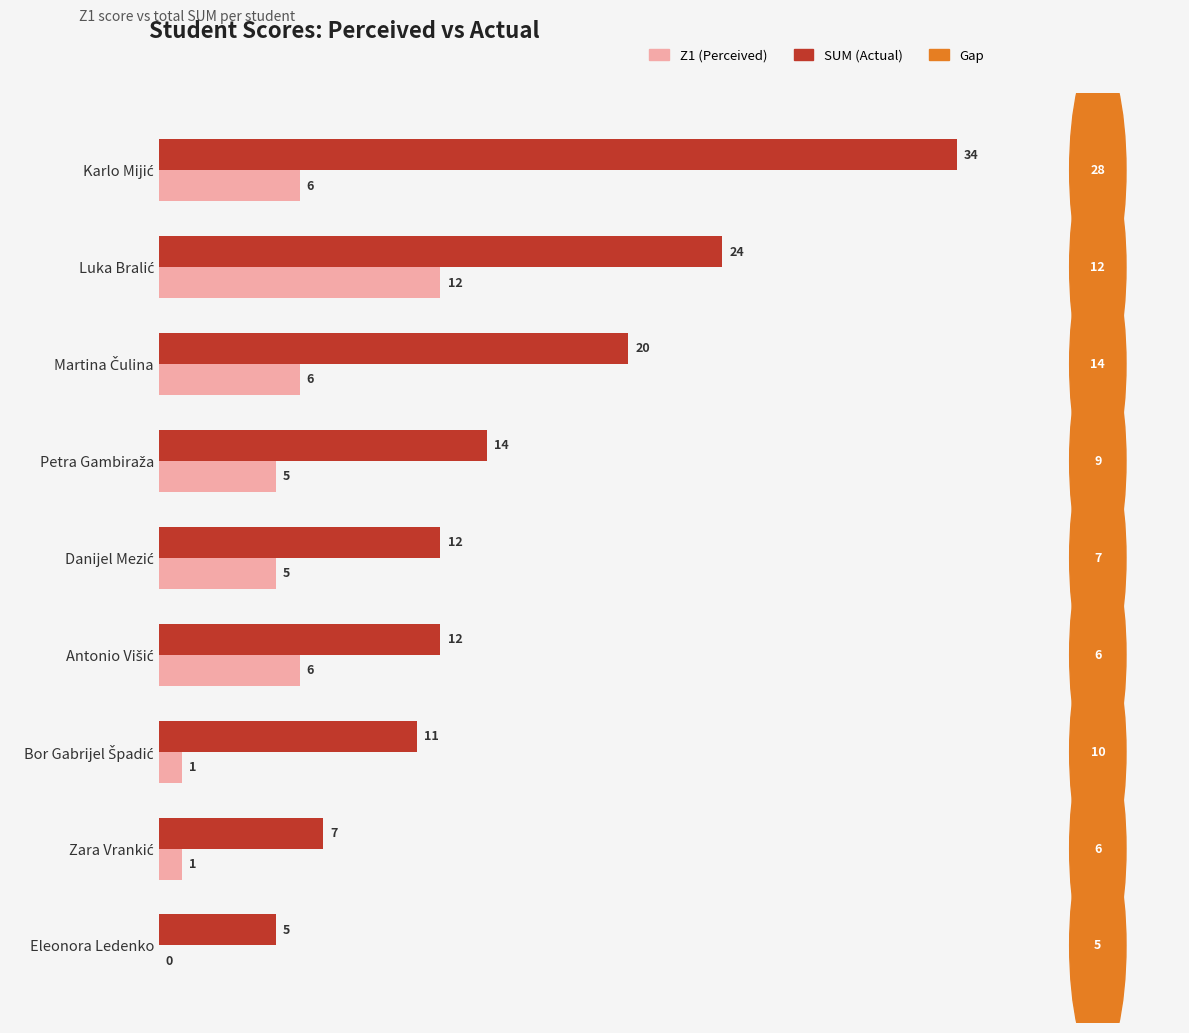

What is the greatest value displayed?

34